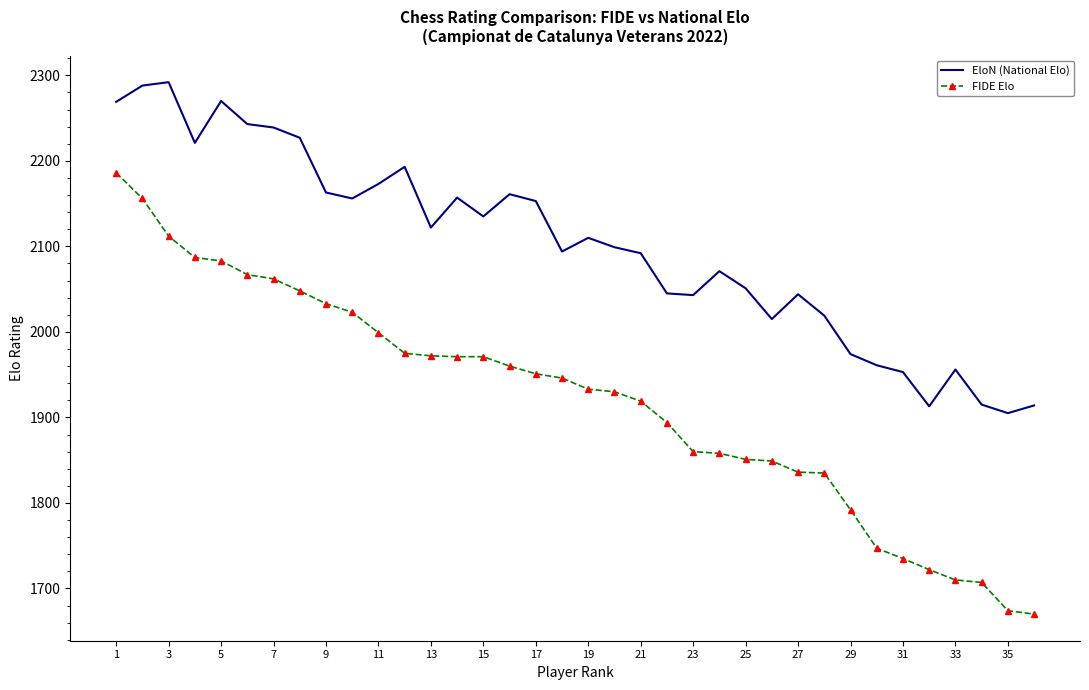

True or false: EloN (National Elo) and FIDE Elo intersect in this chart.

False